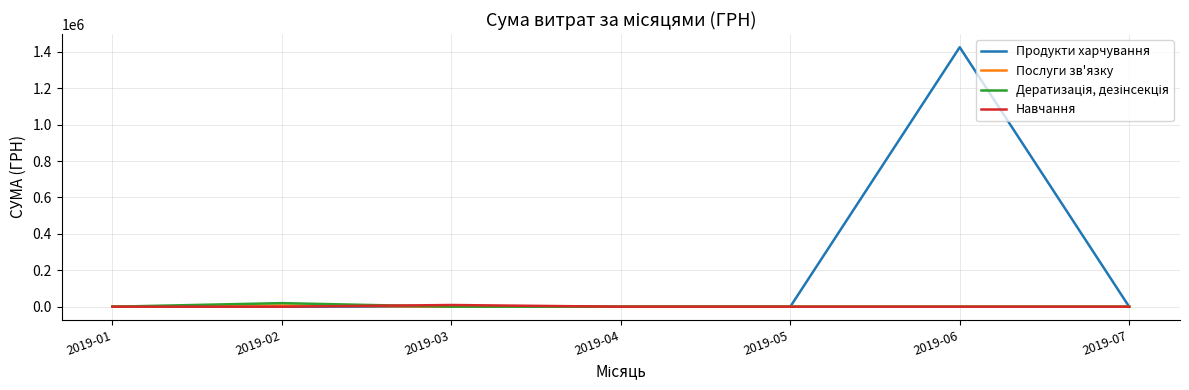

What is the highest value of the Продукти харчування series?

1424874.7